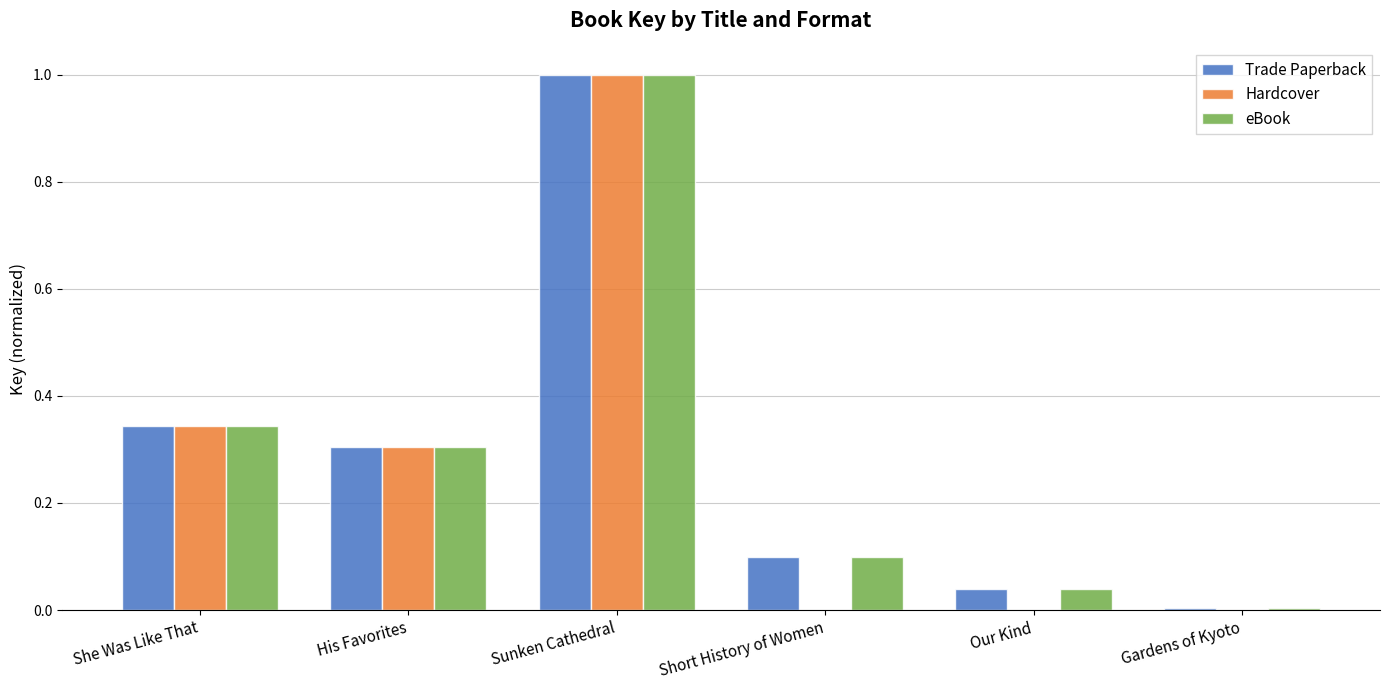

How many categories are shown in the chart?

6